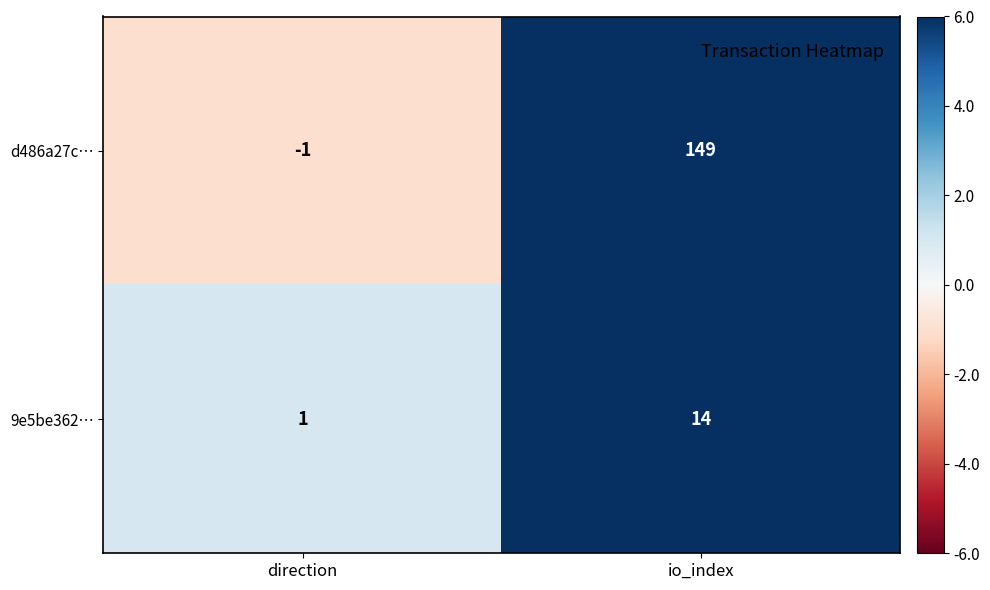

Reading right to left, transcribe all the data shown in this chart.

d486a27c…: 149	-1
9e5be362…: 14	1